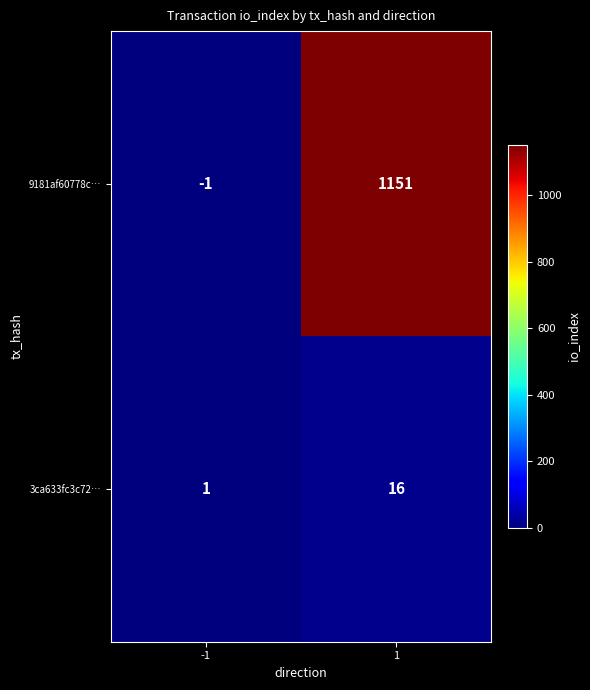

Rank the series at 1 from highest to lowest value.

9181af60778c…, 3ca633fc3c72…